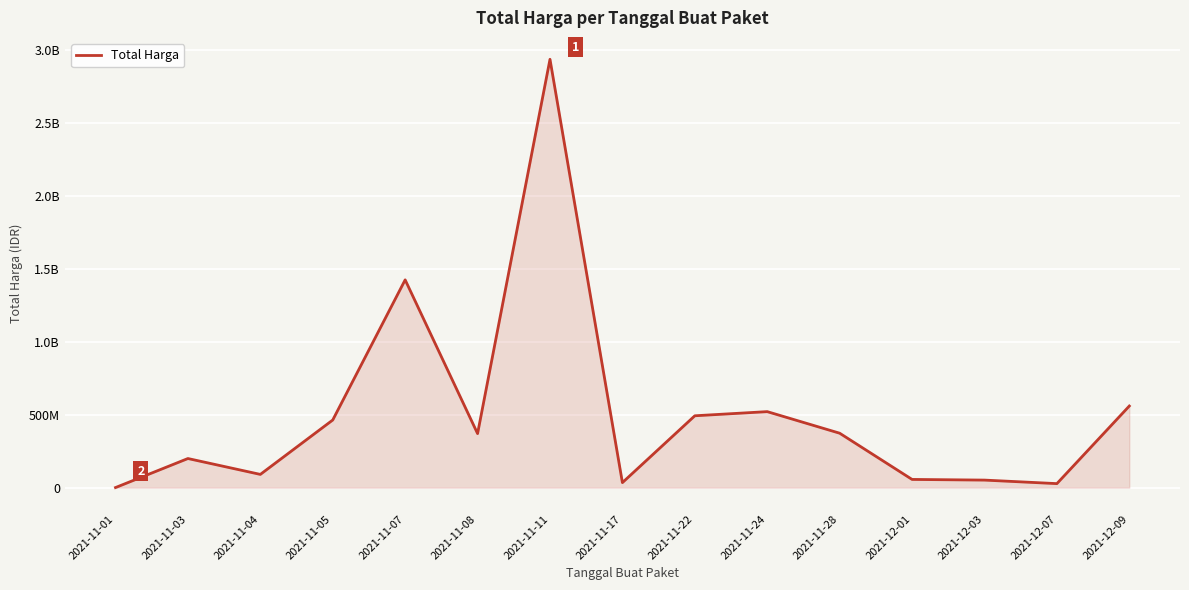

True or false: the data shows 373404000 at 2021-11-28.

True